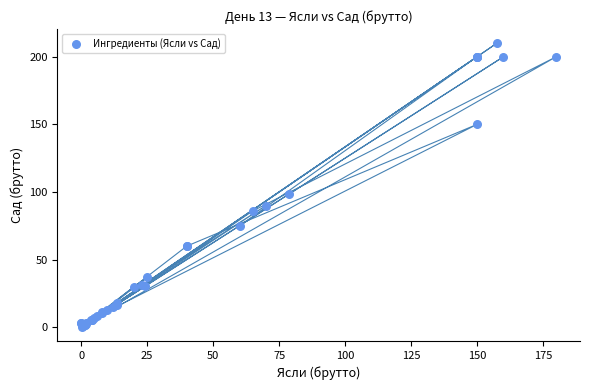

What Y value in the scatter plot is closest to 105?

98.4